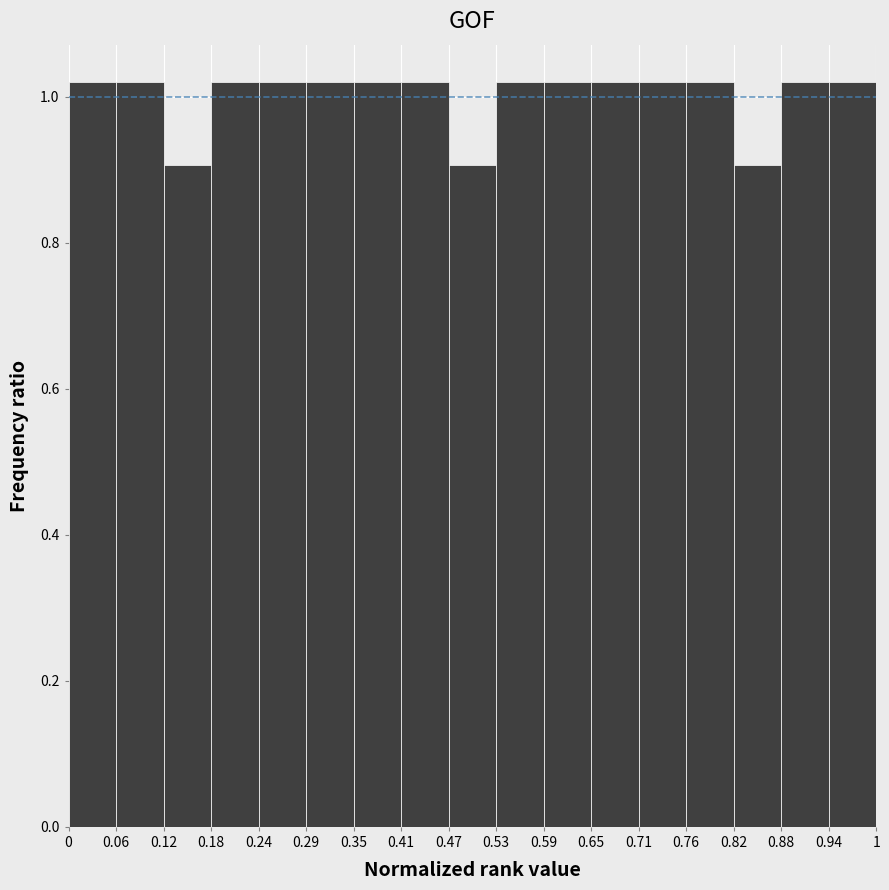

How tall is the bar that spans 0.47 to 0.53 on the x-axis? The values are not printed on the chart, so give them approximately, as read against the axis.

0.90